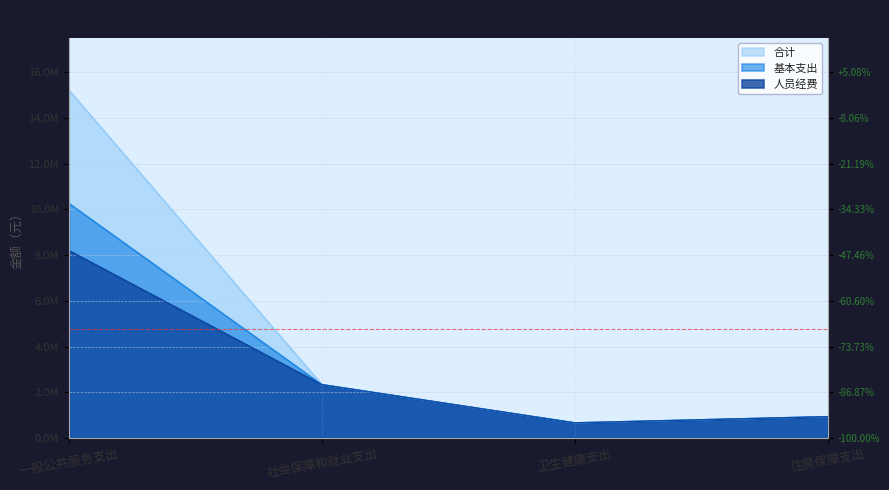

What is the value of the 人员经费 point at the 1st from the left?

8203200